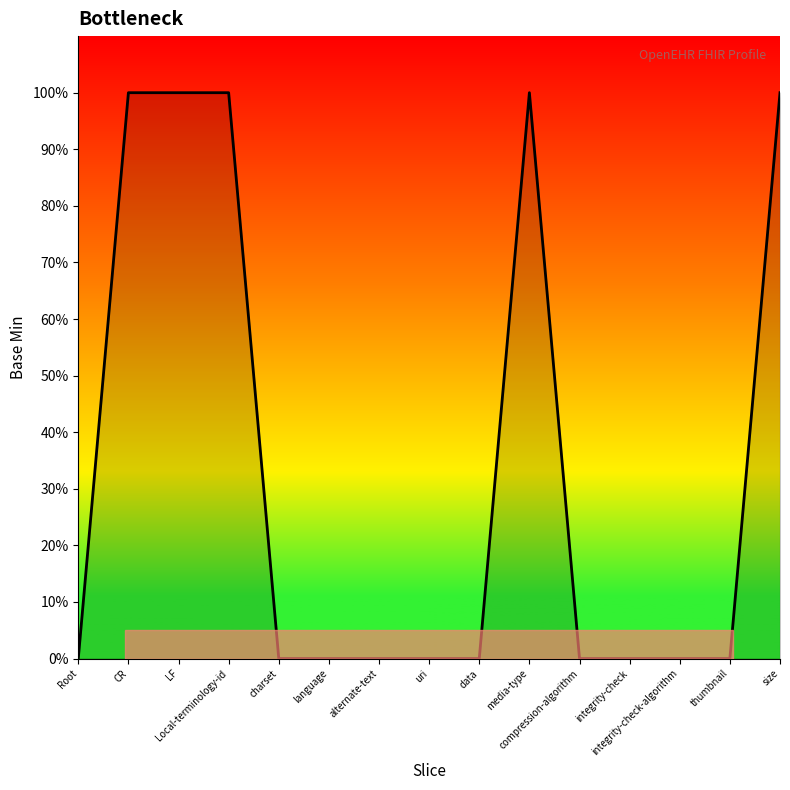

Which category has the highest value across all series?

CR